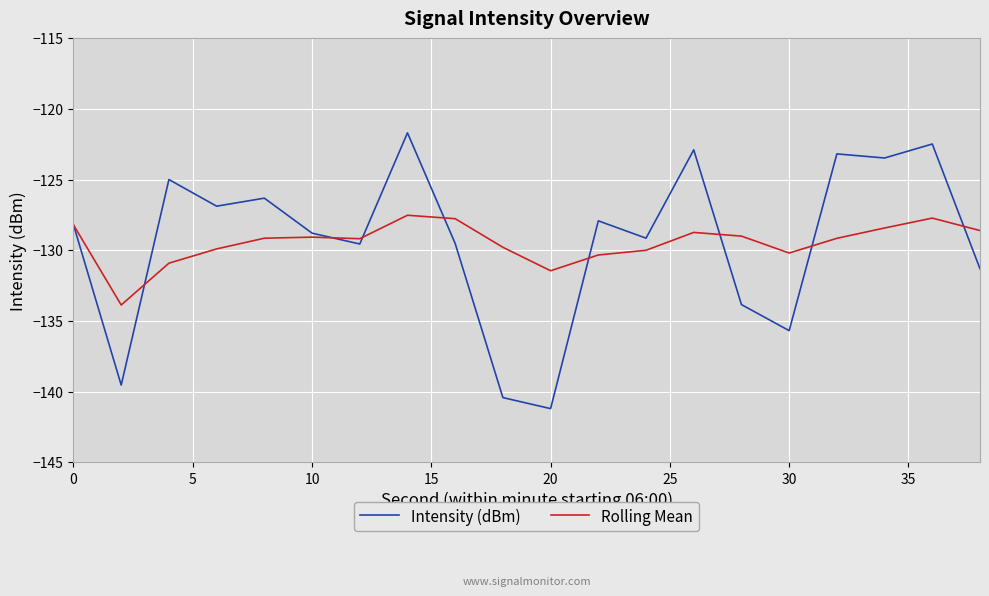

True or false: Rolling Mean and Intensity (dBm) cross at least once.

True